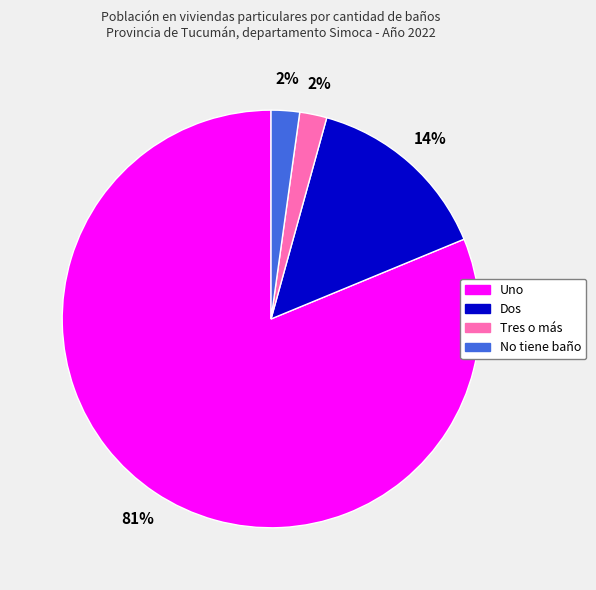

How many slices are in this pie chart?

4